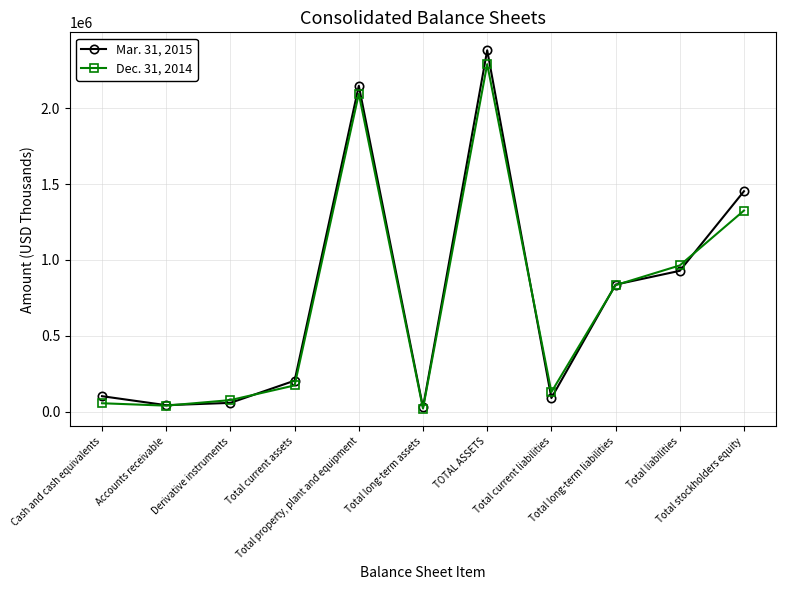

What is the difference between the Mar. 31, 2015 values at Total stockholders equity and TOTAL ASSETS?

928623